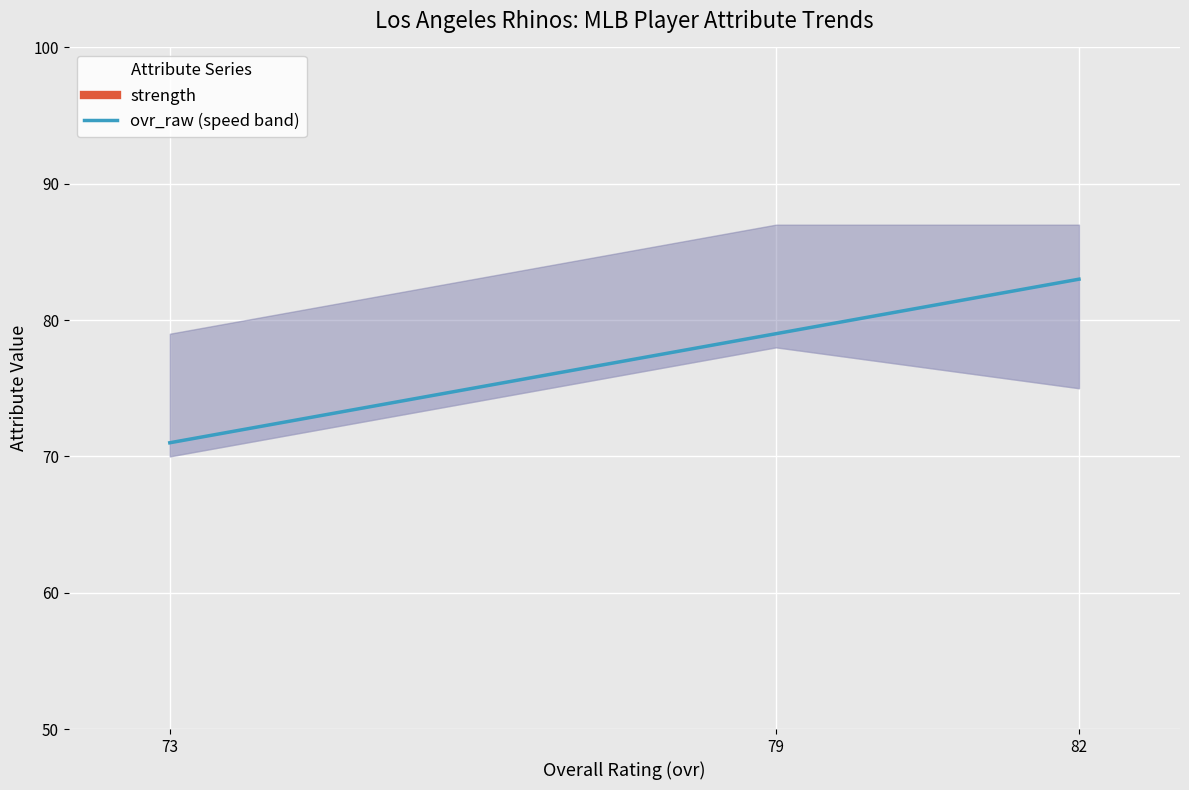

Approximately how many times larger is the value at 73 compared to 79?

0.9